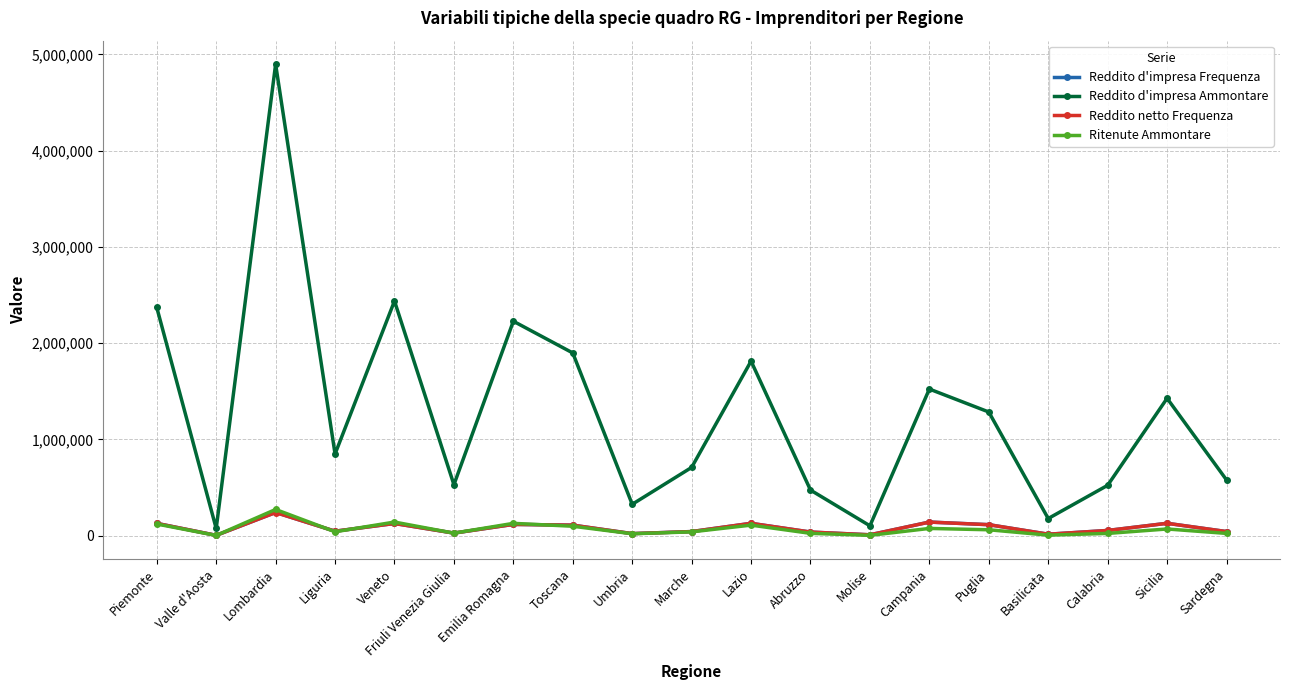

What is the average value of the Ritenute Ammontare series?

67999